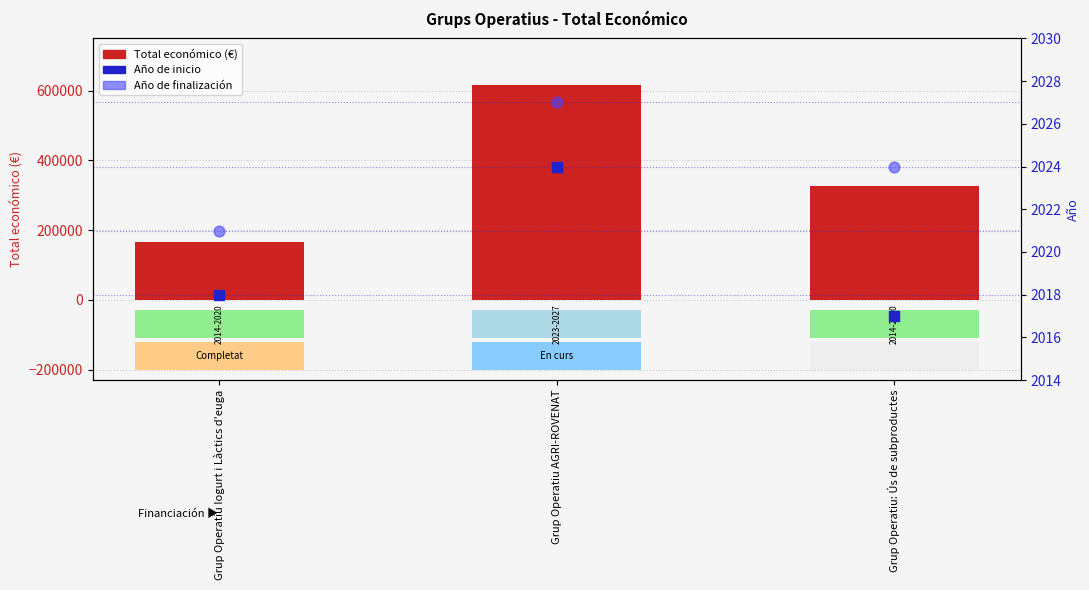

Which series reaches the minimum Y coordinate?

Año de inicio